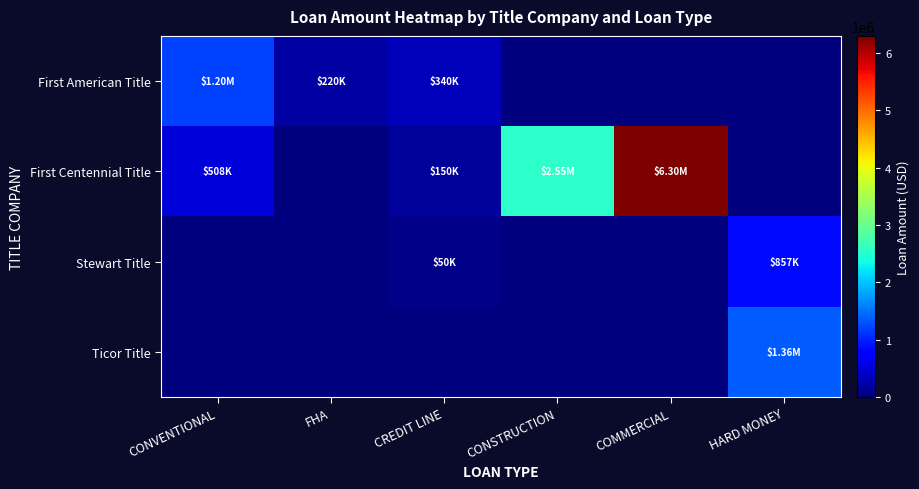

At how many categories does at least one series exceed 5987875?

1